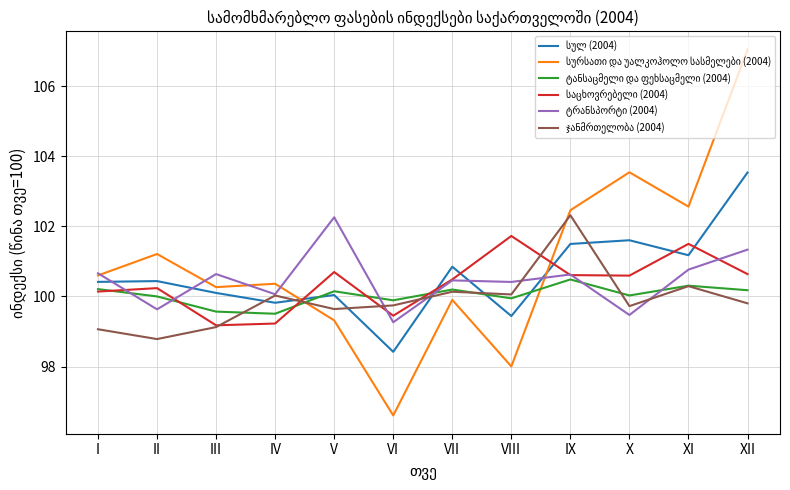

What is the spread (max minus min) of values at V?

2.9